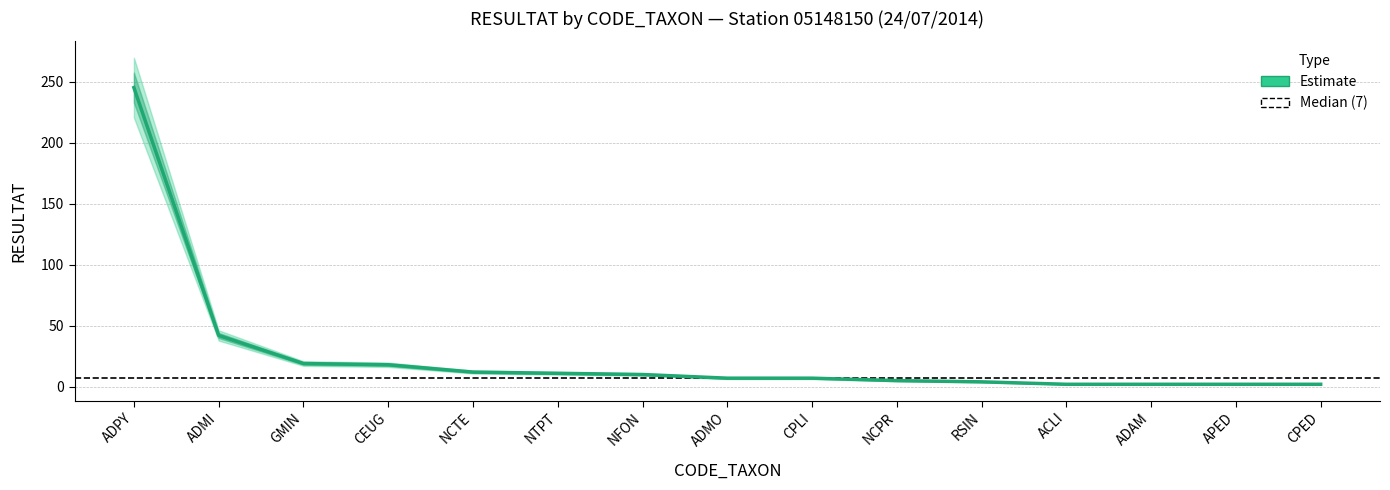

At which label is the value closest to 123?

ADMI